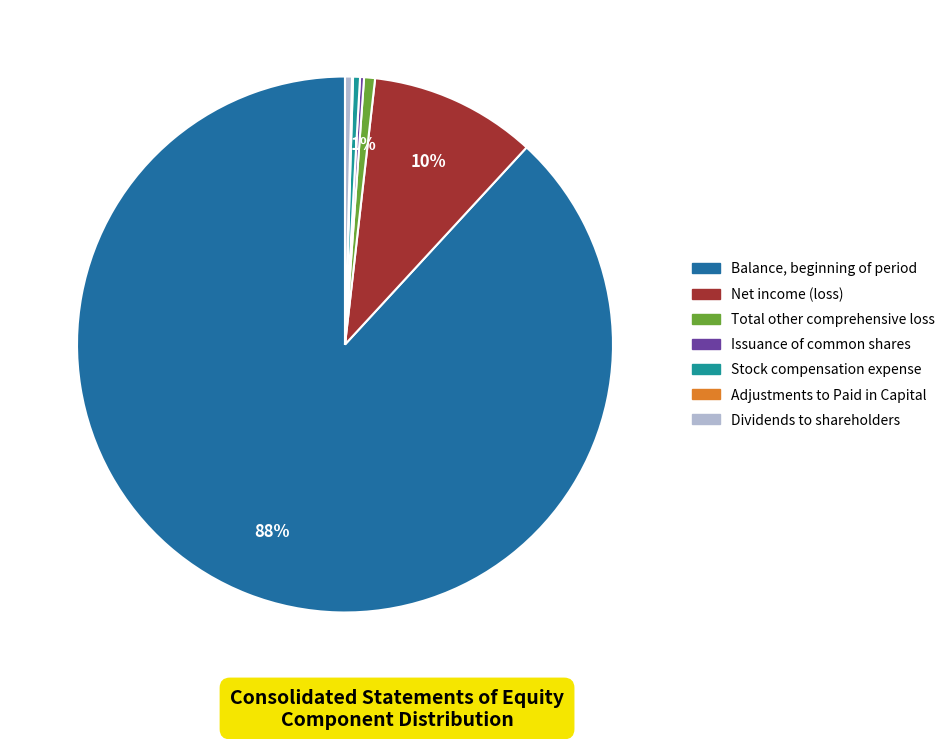

Approximately how many times larger is the value at Total other comprehensive loss compared to Net income (loss)?

0.1